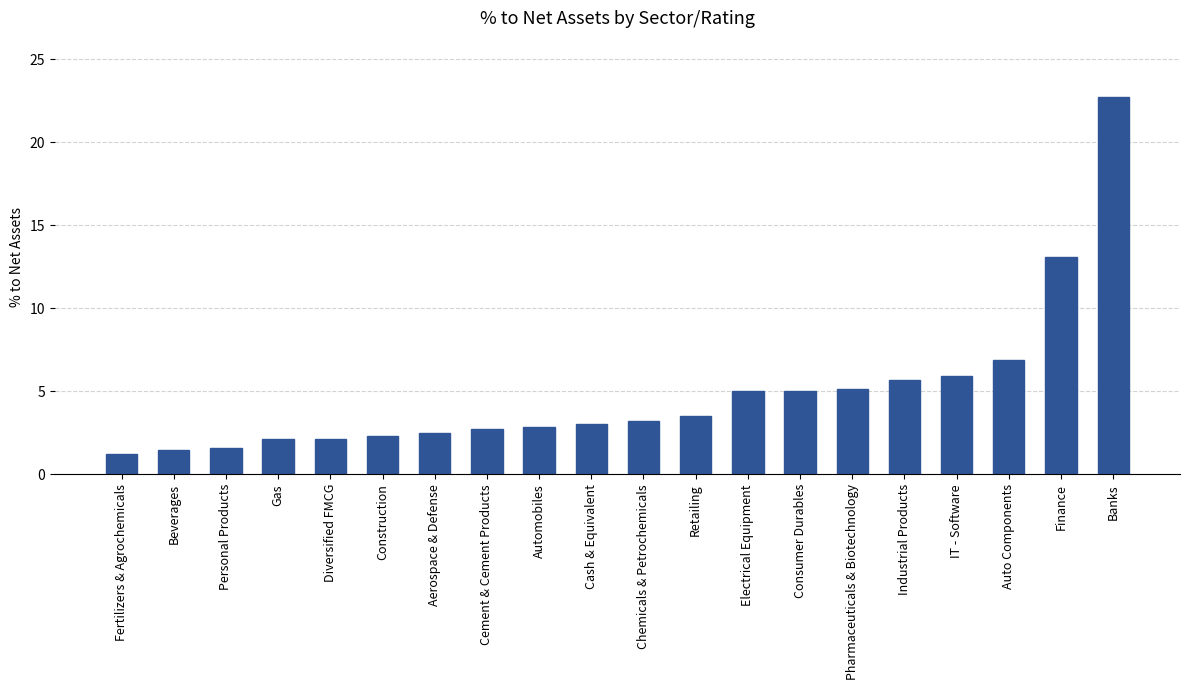

True or false: the data shows 9.3 at IT - Software.

False